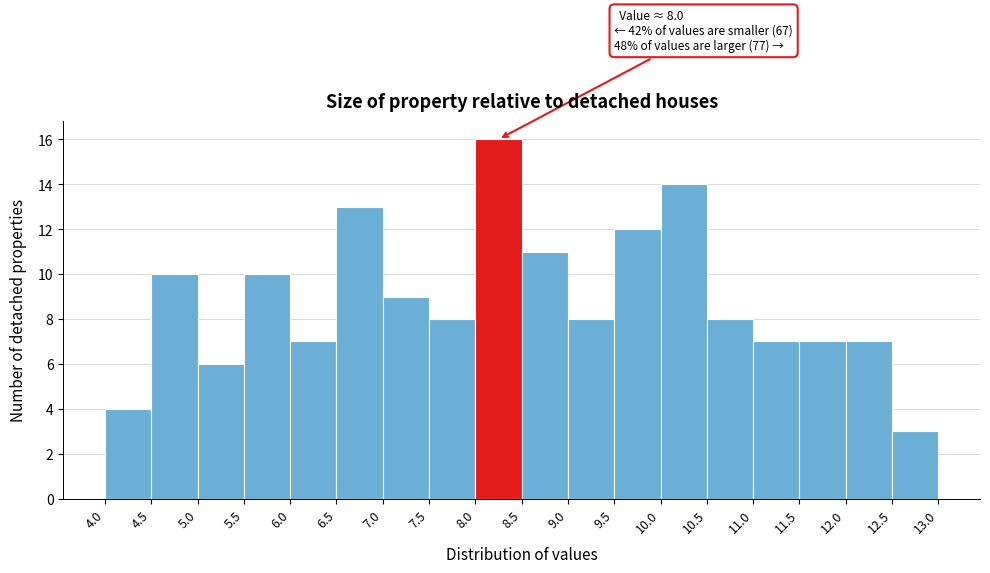

Over which range of the x-axis is the bar tallest?

8.0 to 8.5